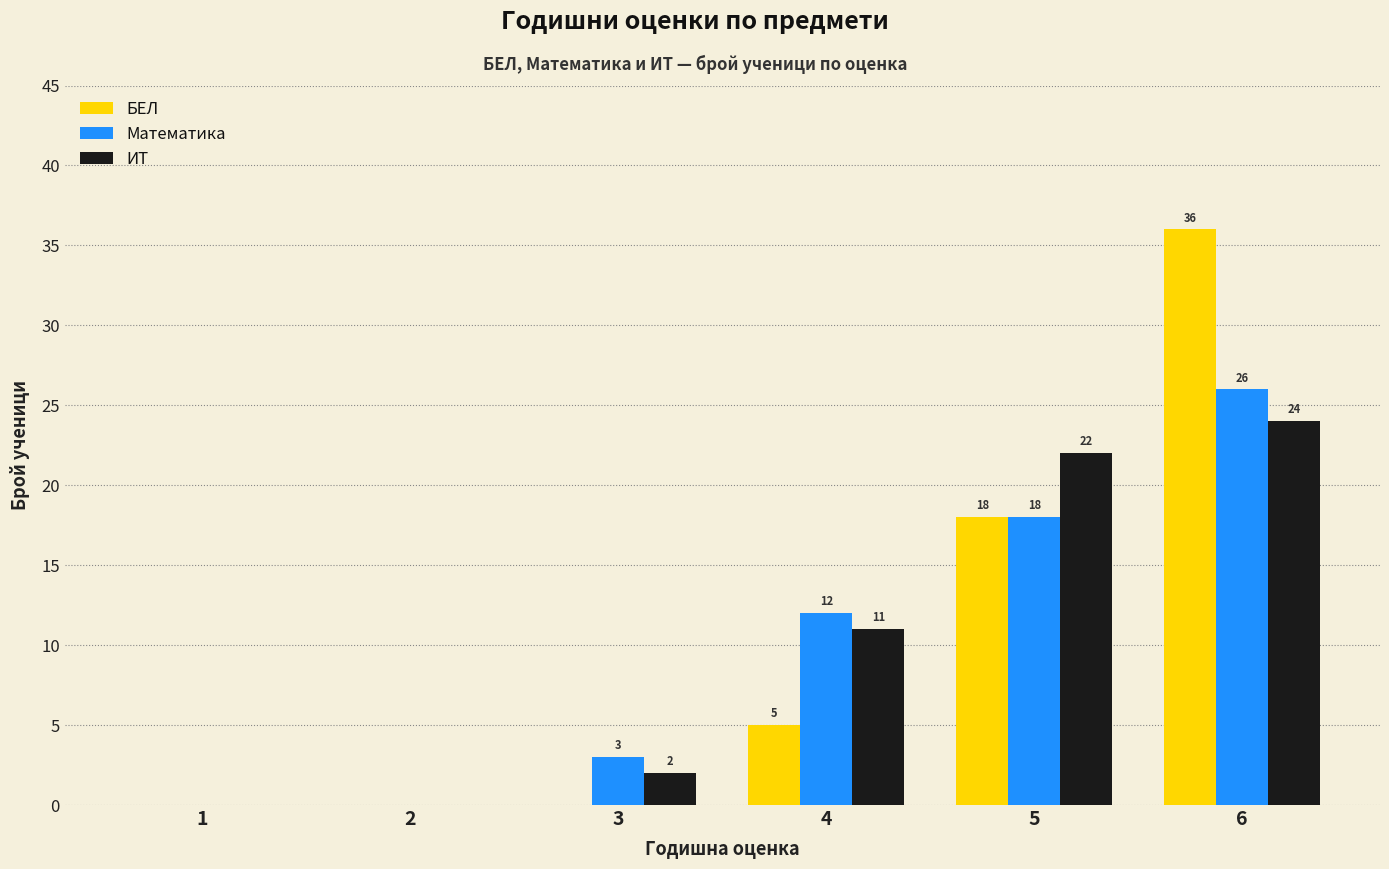

The value of БЕЛ at 5 is 18. True or false?

True